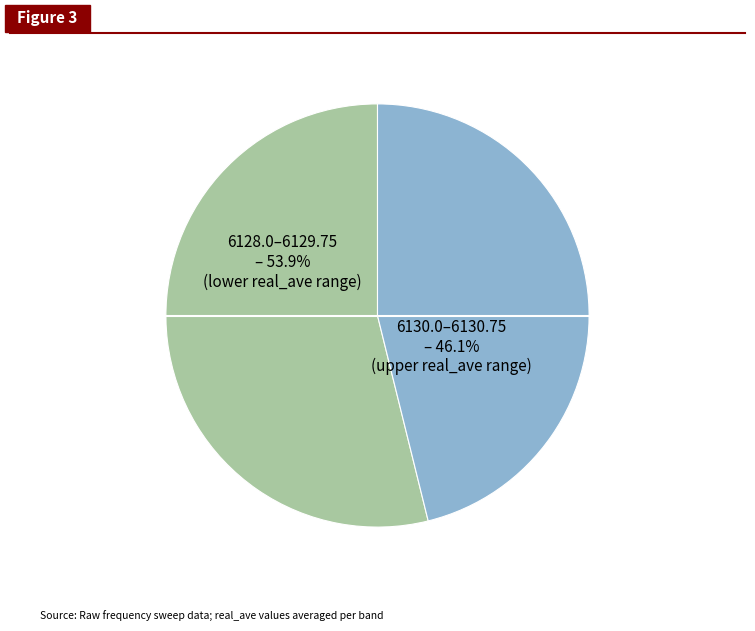

To the nearest percent, what is the average slice percentage?

50%